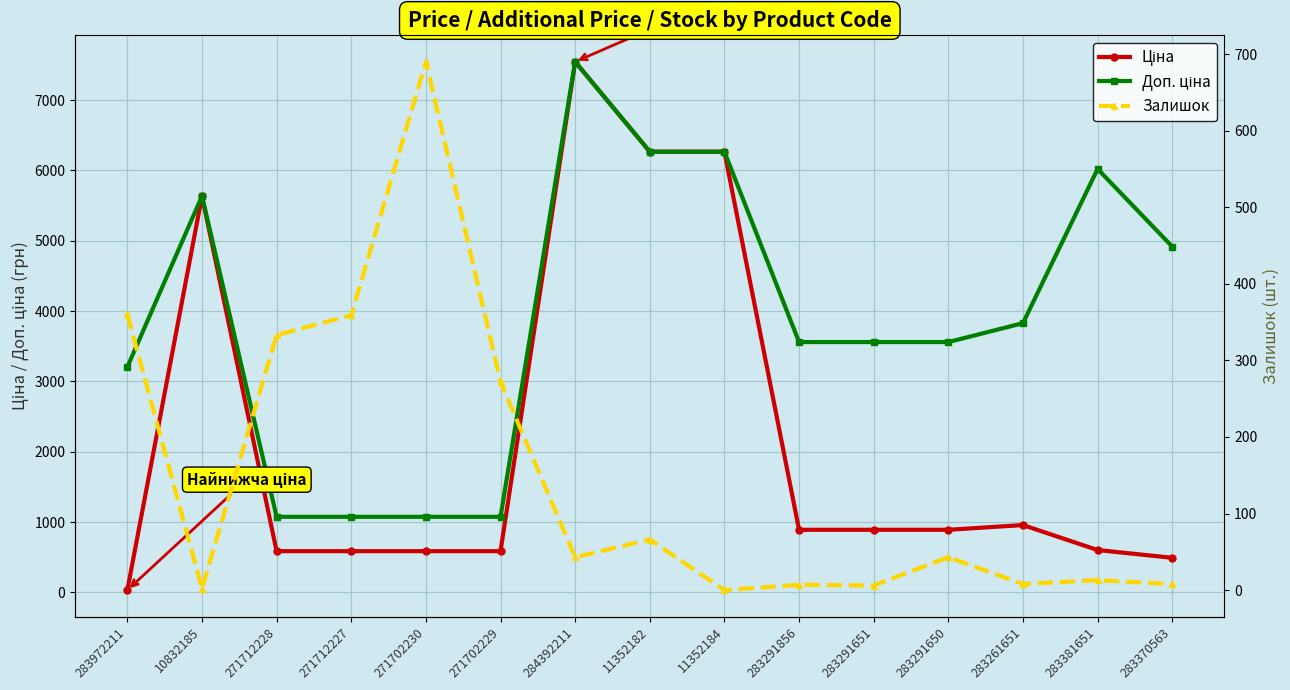

True or false: Ціна and Доп. ціна cross at least once.

False